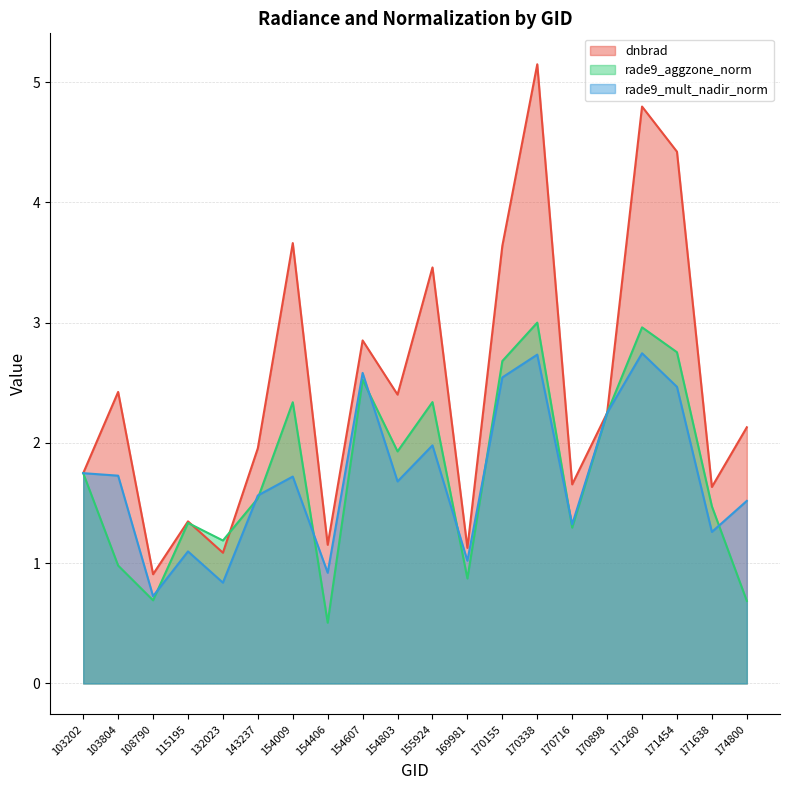

What are all the series names shown in the legend?

dnbrad, rade9_aggzone_norm, rade9_mult_nadir_norm